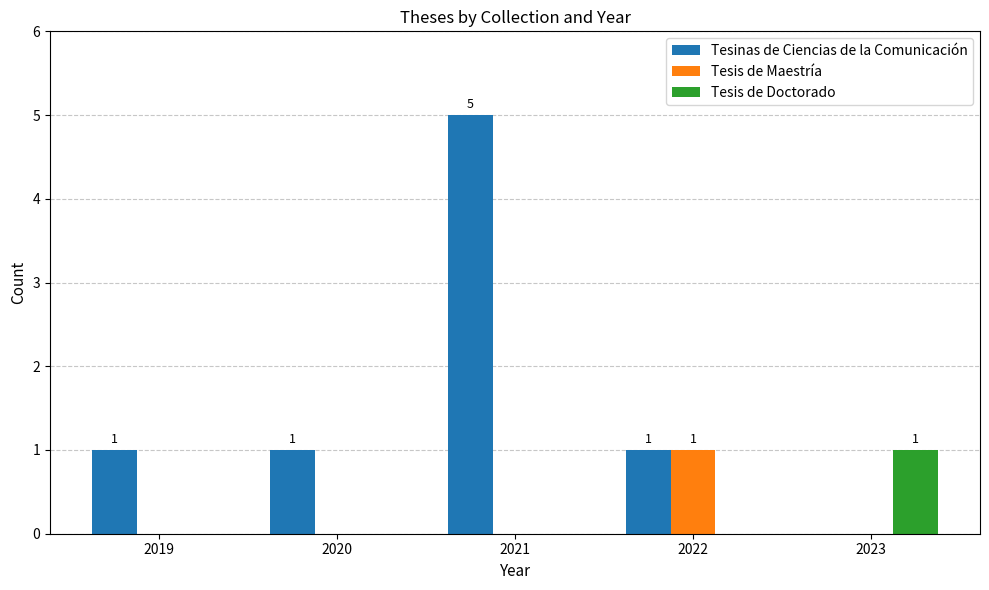

Is it true that Tesinas de Ciencias de la Comunicación equals 0 at 2019?

False